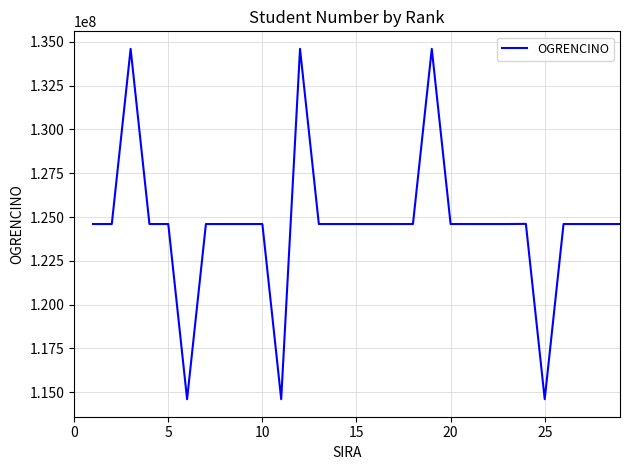

What is the greatest value displayed?

134601031